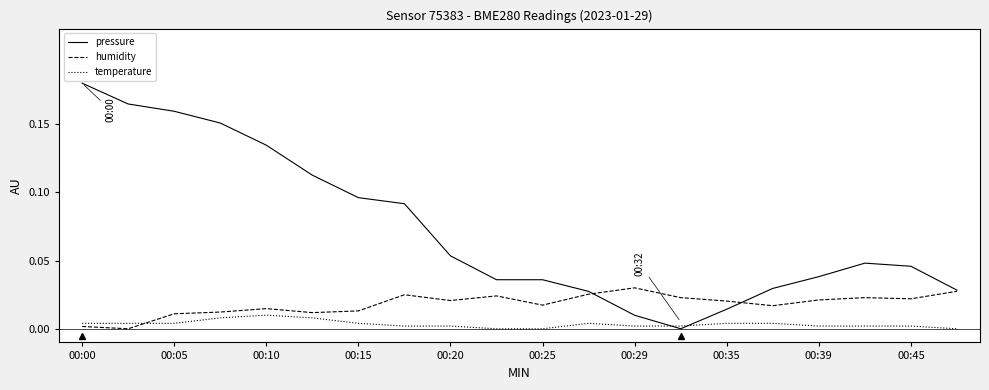

Count the temperature values in the range 0 to 1.

20